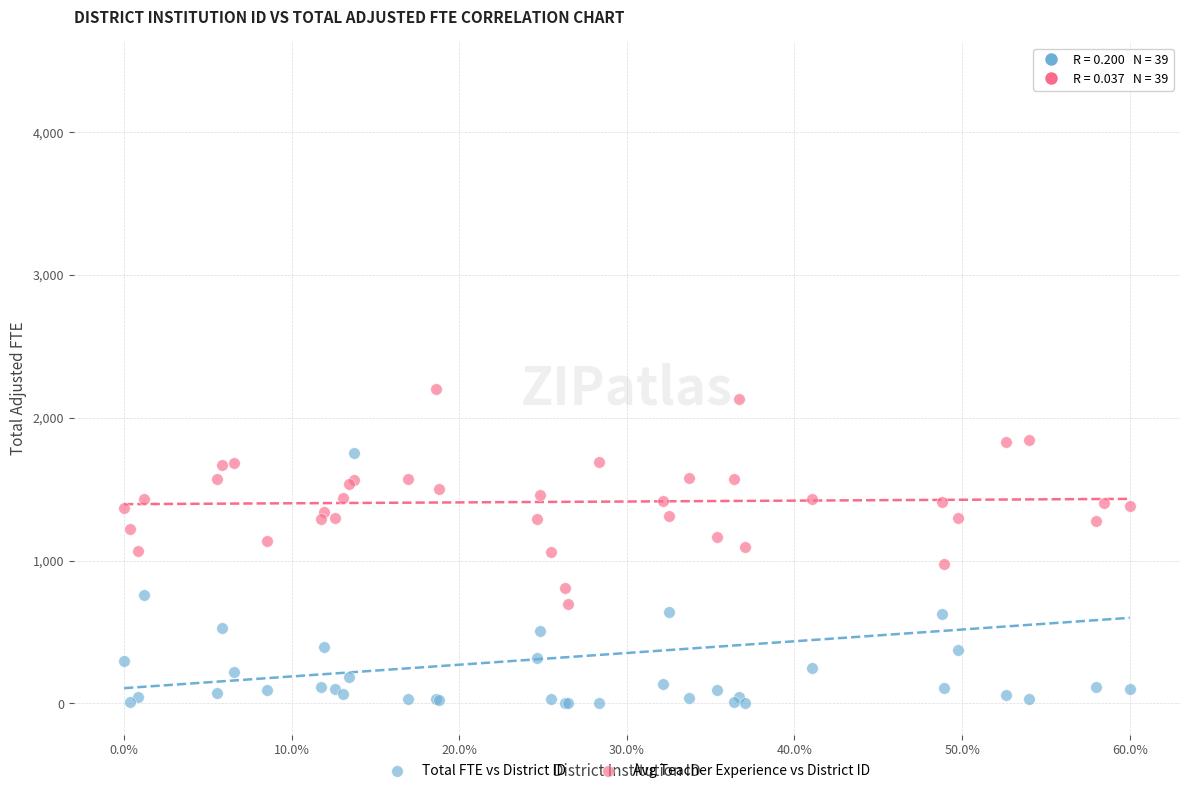

What are all the series names shown in the legend?

Total FTE vs District ID, Avg Teacher Experience vs District ID